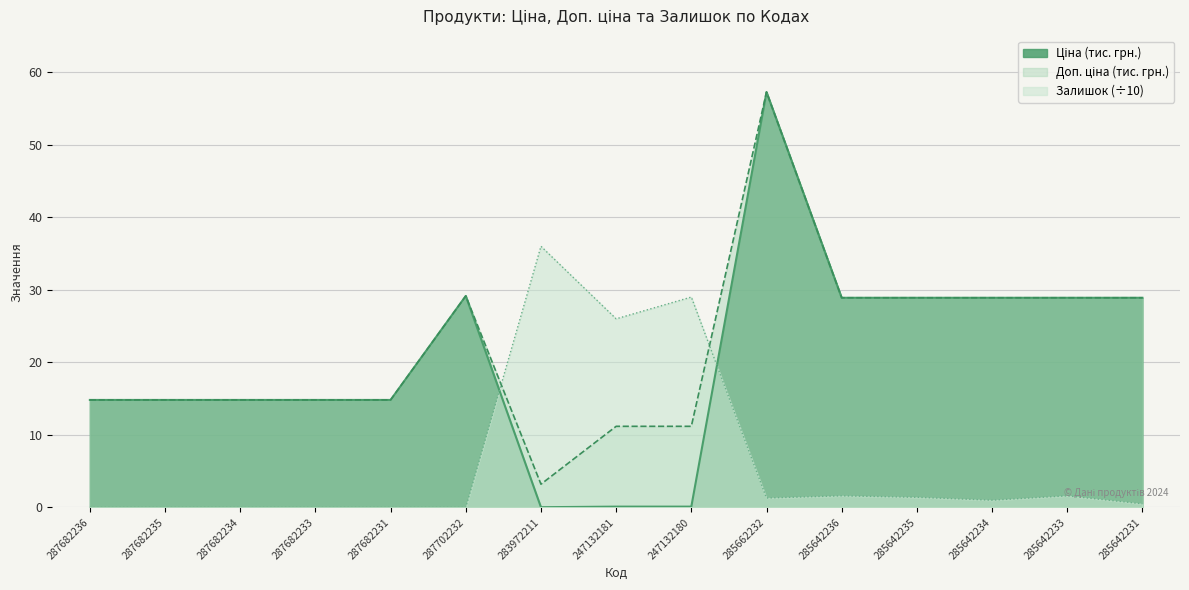

How many interior local valleys does the Залишок series have?

3